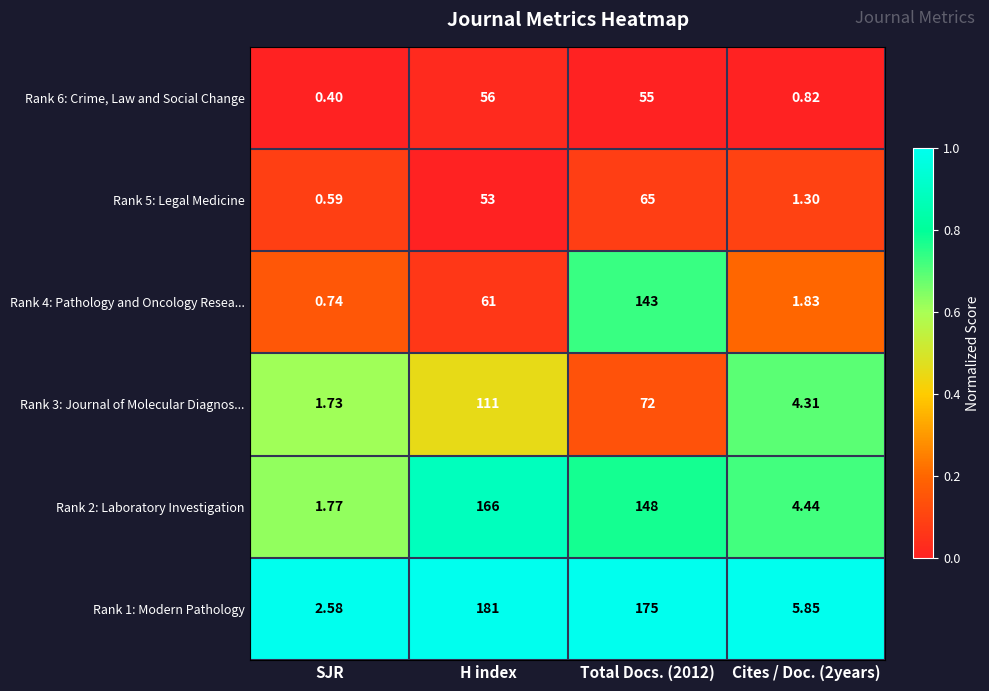

At which label does Rank 6: Crime, Law and Social Change first exceed 55?

H index